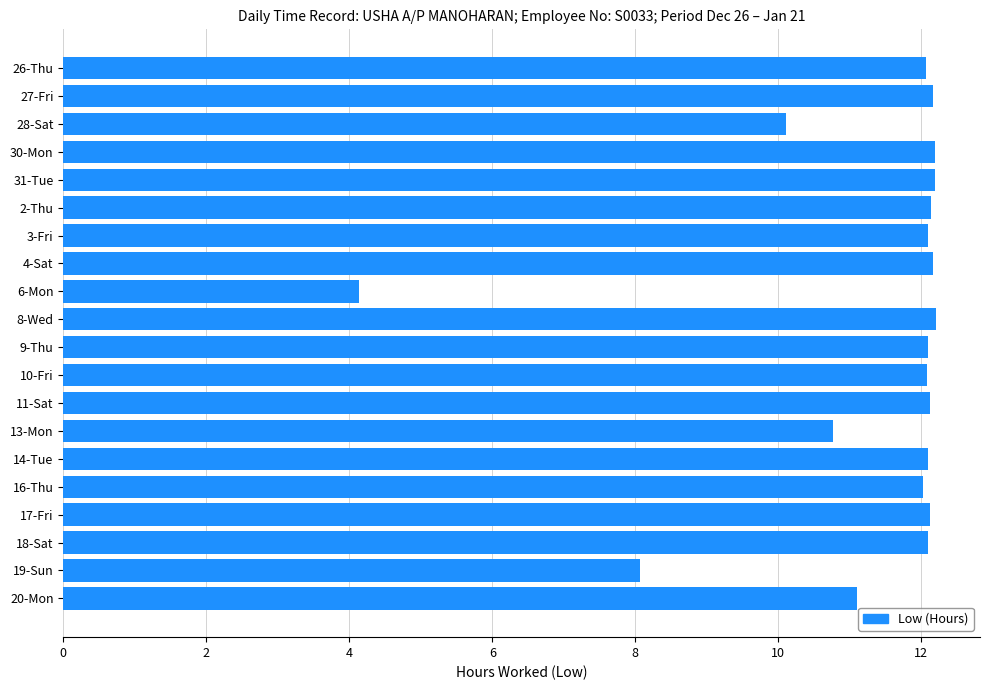

What is the difference between the maximum and second lowest values?

4.1